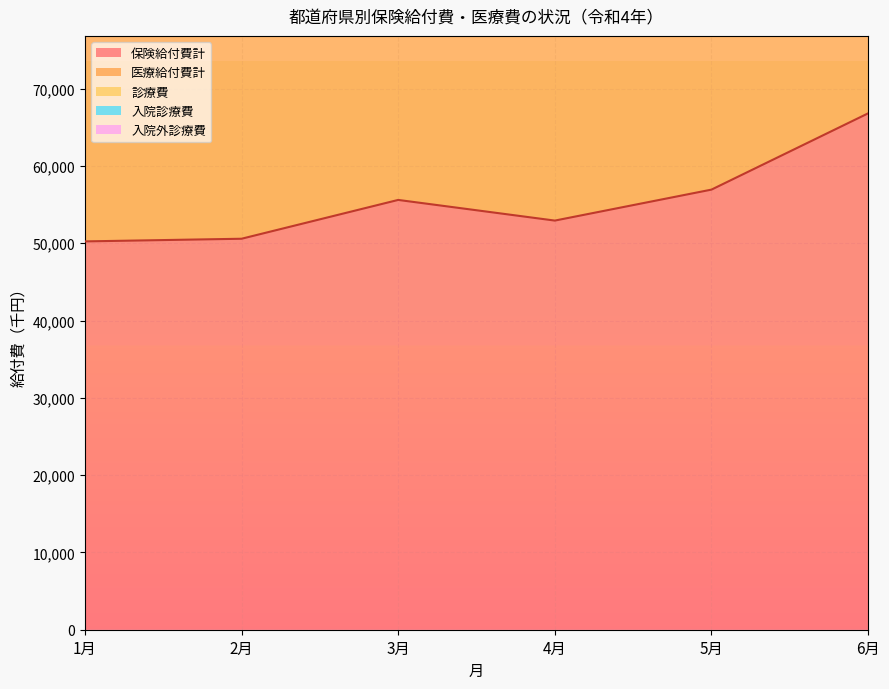

Which label corresponds to the smallest value in the chart?

1月